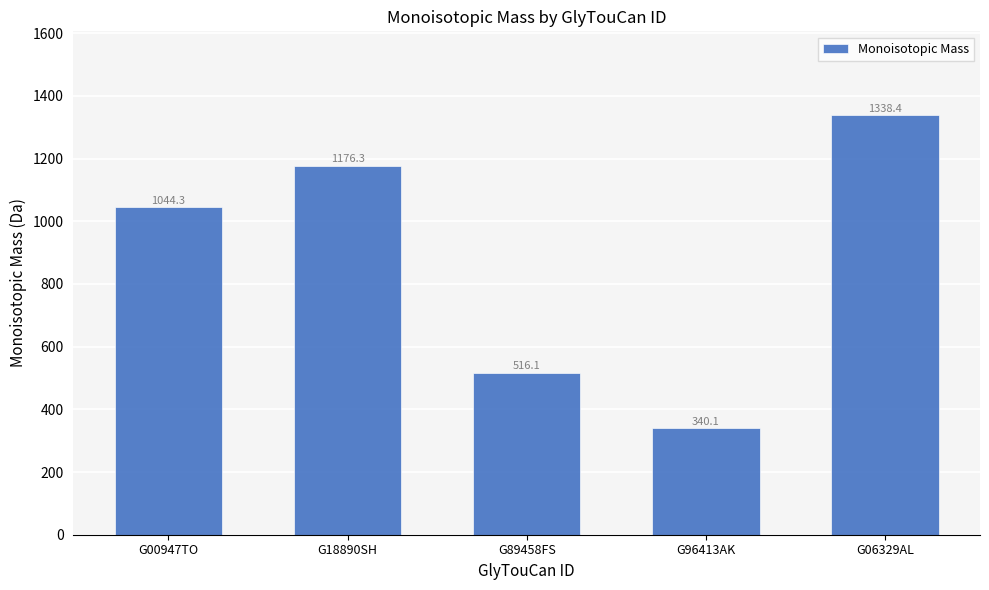

Which label corresponds to the largest value in the chart?

G06329AL